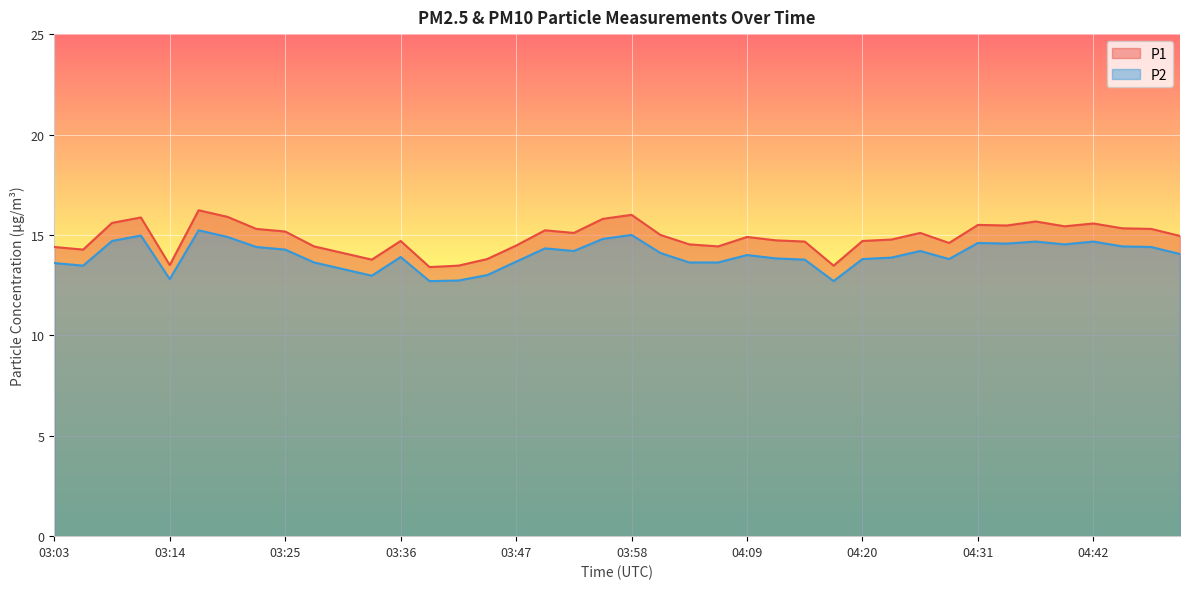

True or false: P1 and P2 intersect in this chart.

False